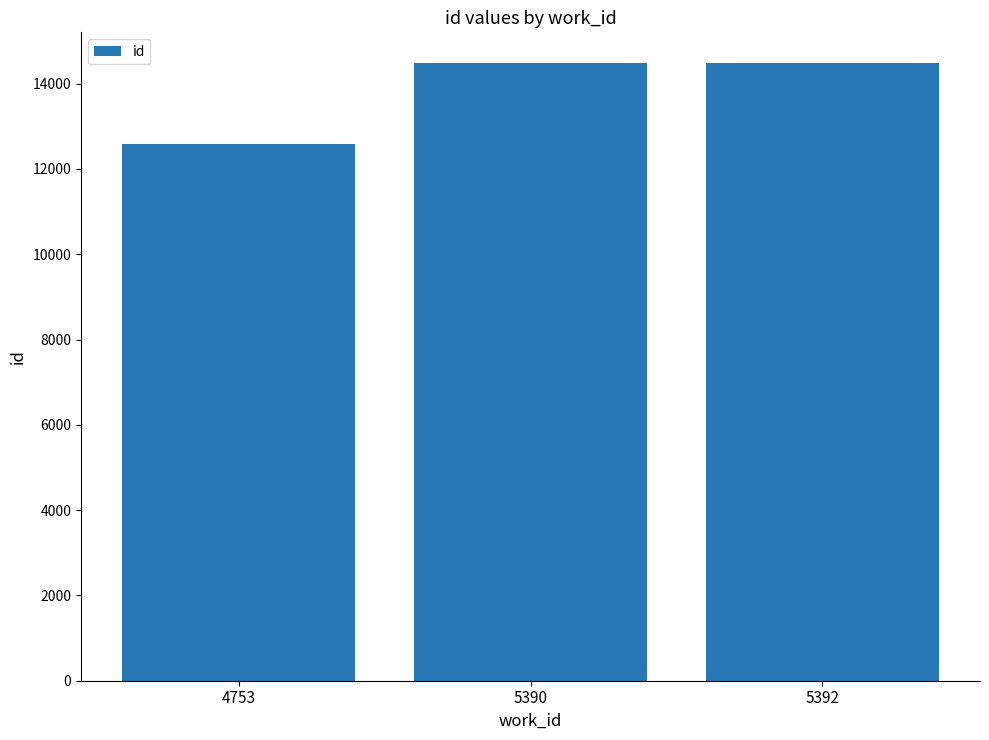

Where is the data nearest to the value 13529?

5390